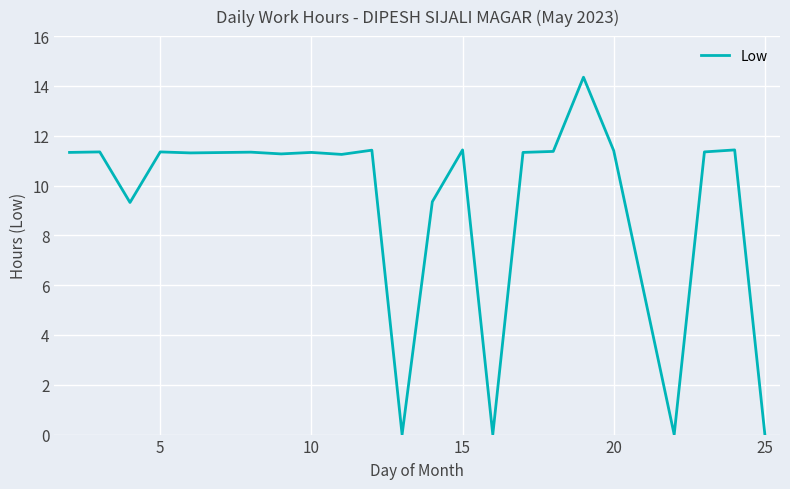

The value at 5 is 11.3. True or false?

True